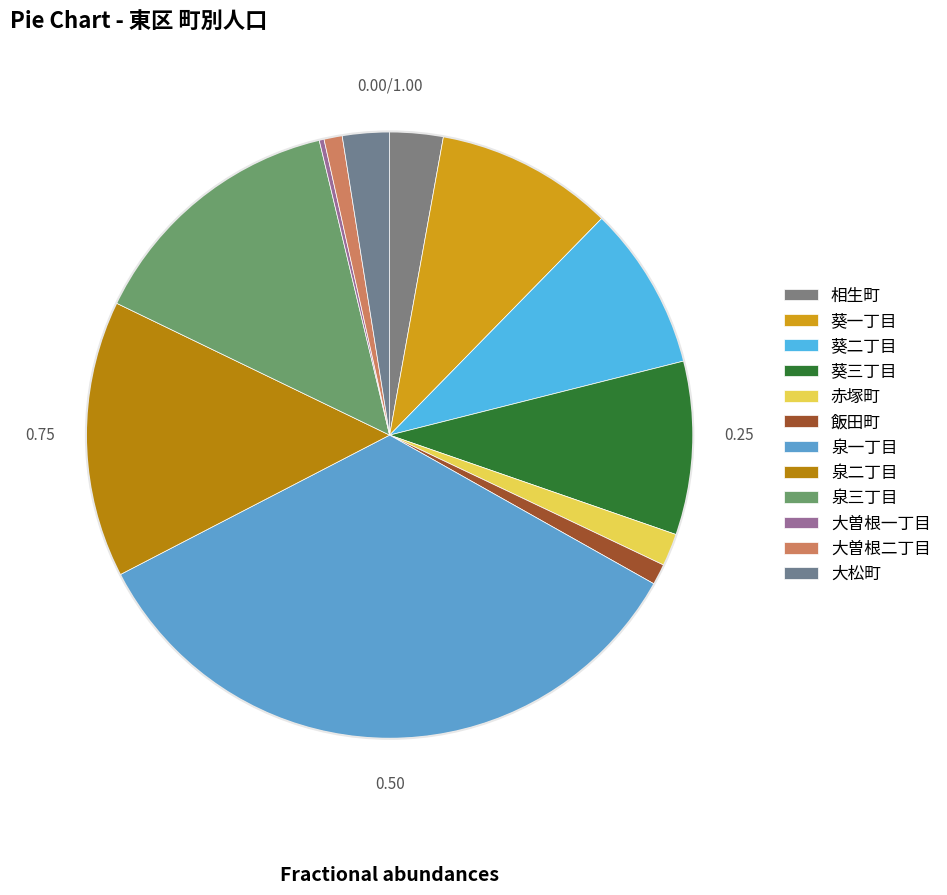

Count the number of slices in the pie.

12